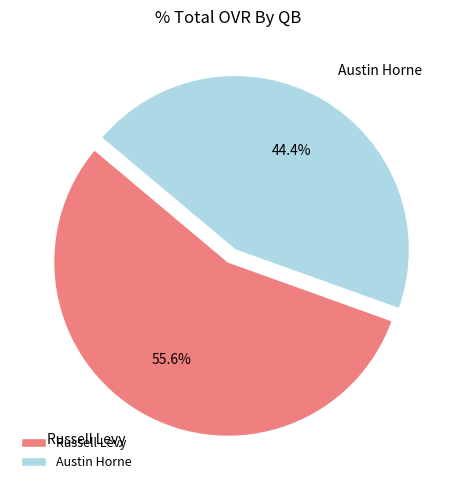

To the nearest percent, what is the difference between the Austin Horne and Russell Levy slice percentages?

11%